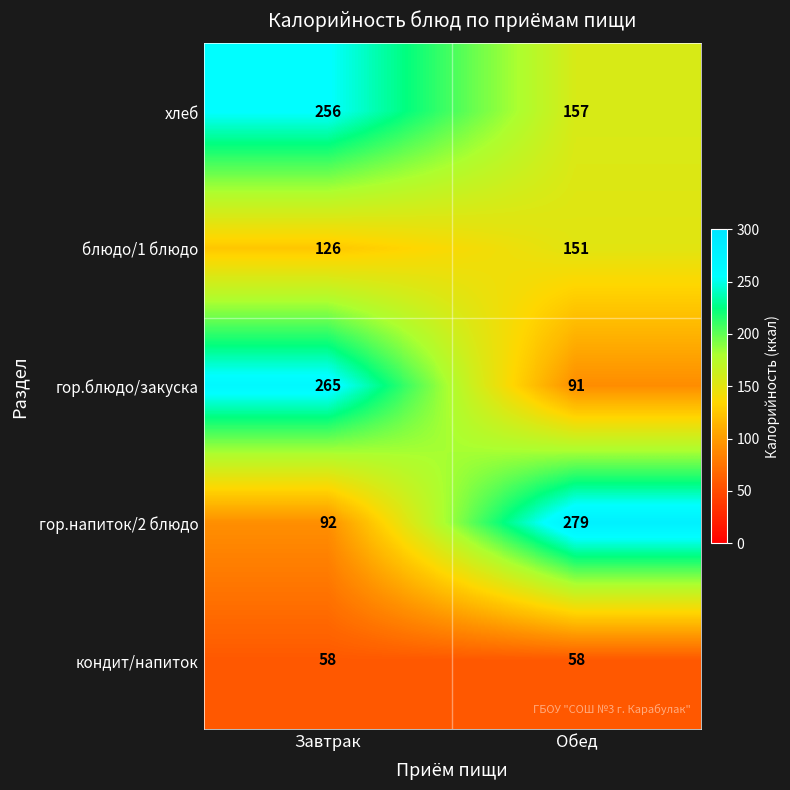

Which series changed the most between Завтрак and Обед?

гор.напиток/2 блюдо